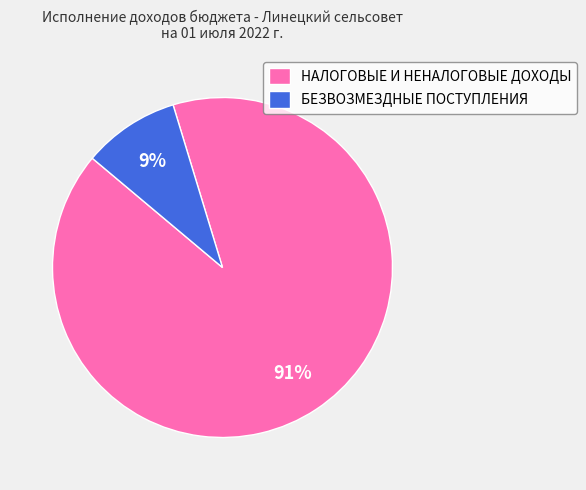

Rank the categories by value from lowest to highest.

БЕЗВОЗМЕЗДНЫЕ ПОСТУПЛЕНИЯ, НАЛОГОВЫЕ И НЕНАЛОГОВЫЕ ДОХОДЫ